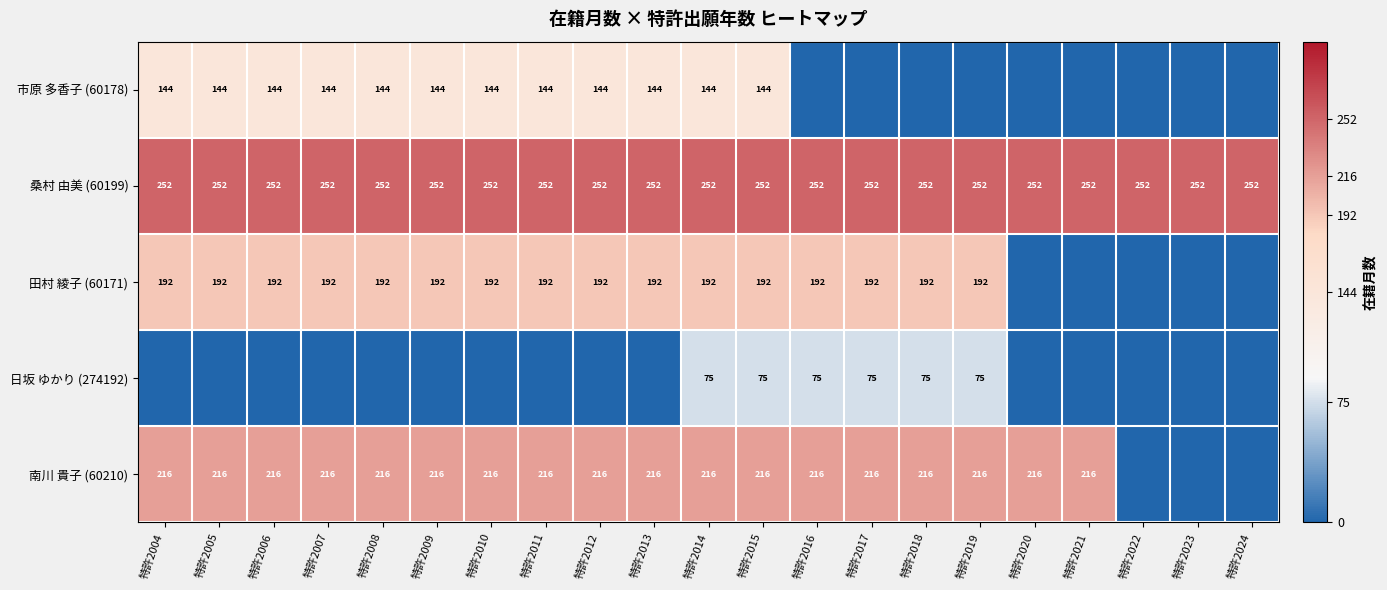

At which category is the sum across all series the highest?

特許2014